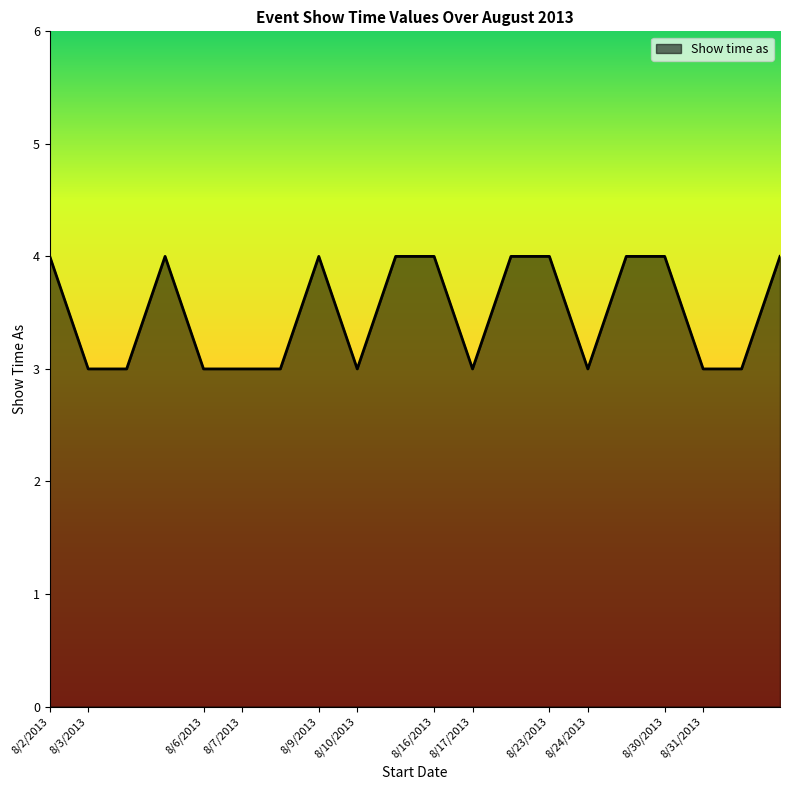

What is the smallest value displayed?

3